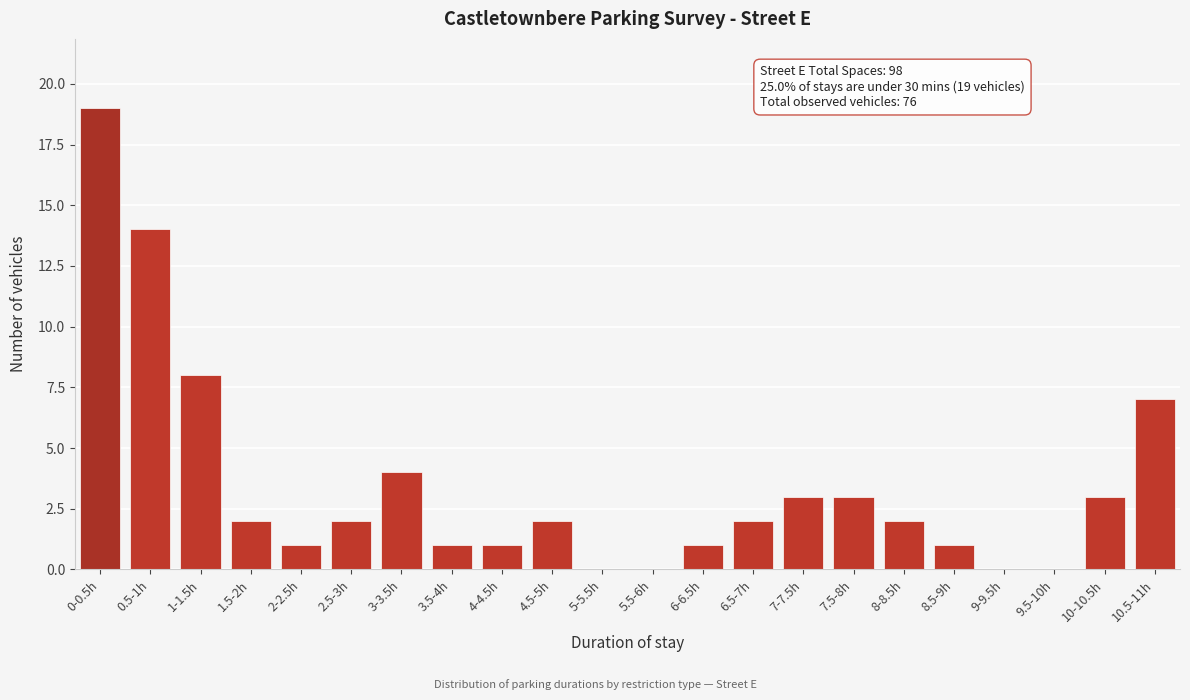

Reading right to left, extract all data points from this chart.

10.5-11h=7	10-10.5h=3	9.5-10h=0	9-9.5h=0	8.5-9h=1	8-8.5h=2	7.5-8h=3	7-7.5h=3	6.5-7h=2	6-6.5h=1	5.5-6h=0	5-5.5h=0	4.5-5h=2	4-4.5h=1	3.5-4h=1	3-3.5h=4	2.5-3h=2	2-2.5h=1	1.5-2h=2	1-1.5h=8	0.5-1h=14	0-0.5h=19